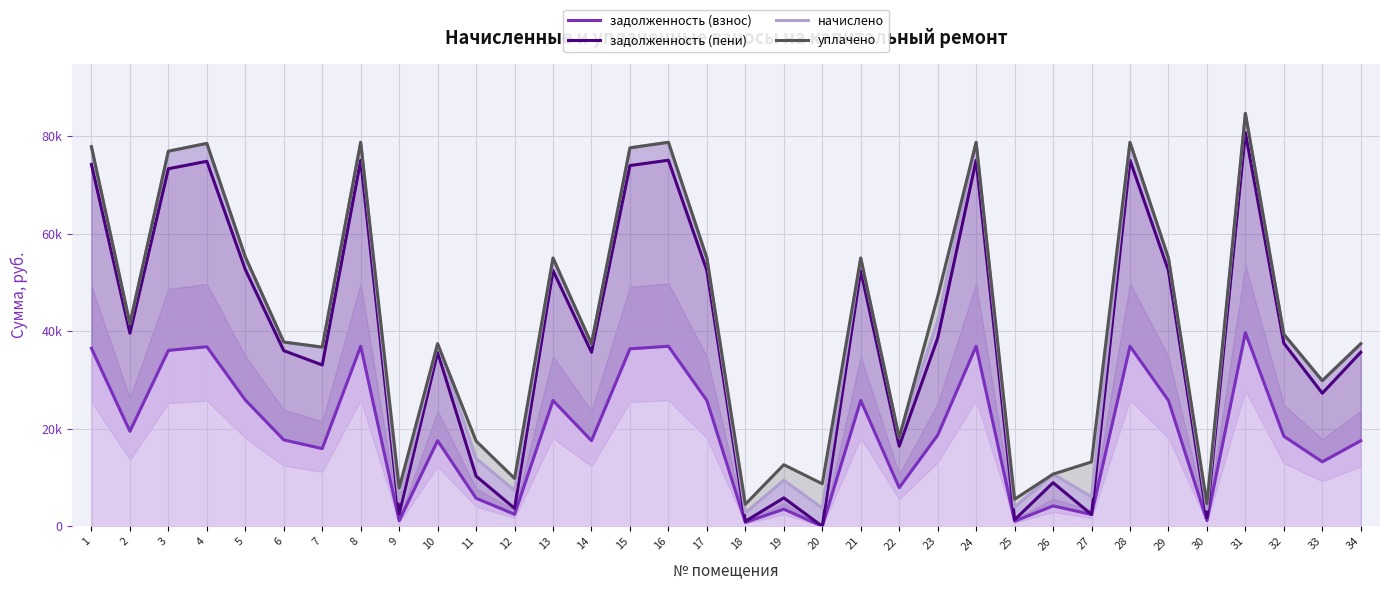

Reading right to left, extract all data points from this chart.

задолженность (взнос): 17542.7	13208.4	18452.0	39685.2	1162.7	25779.4	36904.0	2414.7	4176.3	1034.3	36904.0	18673.0	7918.7	25779.4	0.0	3504.3	800.3	25779.4	36904.0	36369.1	17542.7	25779.4	2451.1	5744.0	17542.7	1147.3	36904.0	15922.3	17703.2	25886.3	36796.9	36048.3	19468.3	36476.2
задолженность (пени): 35667.9	27272.7	37516.8	80688.2	1744.7	52414.7	75033.4	2414.7	8935.2	1327.1	75033.4	38553.6	16419.9	52414.7	0.0	5817.2	1018.1	52414.7	75033.4	73945.9	35667.9	52414.7	3673.7	10280.3	35667.9	2537.7	75033.4	33062.8	35994.2	52632.3	74815.7	73293.6	39583.0	74163.5
начислено: 37415.5	29840.8	39355.0	84641.5	3492.3	54982.8	78709.7	6037.7	10682.8	3932.5	78709.7	42176.7	18167.5	54982.8	3729.6	9440.3	2765.7	54982.8	78709.7	77569.0	37415.5	54982.8	7350.0	13903.3	37415.5	5105.8	78709.7	36717.8	37757.8	55211.0	78481.4	76884.7	41522.4	77797.2
уплачено: 37415.5	29840.8	39355.0	84641.5	4655.5	54982.8	78709.7	13185.9	10682.8	5542.5	78709.7	47033.6	18167.5	54982.8	8703.6	12611.8	4497.5	54982.8	78709.7	77569.0	37415.5	54982.8	9804.0	17477.4	37415.5	7847.2	78709.7	36717.8	37757.8	55211.0	78481.4	76884.7	41522.4	77797.2